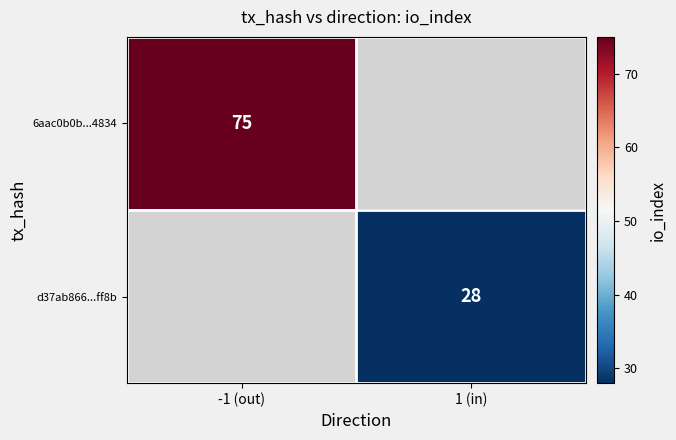

True or false: d37ab866...ff8b has a value of 28 at 1 (in).

True